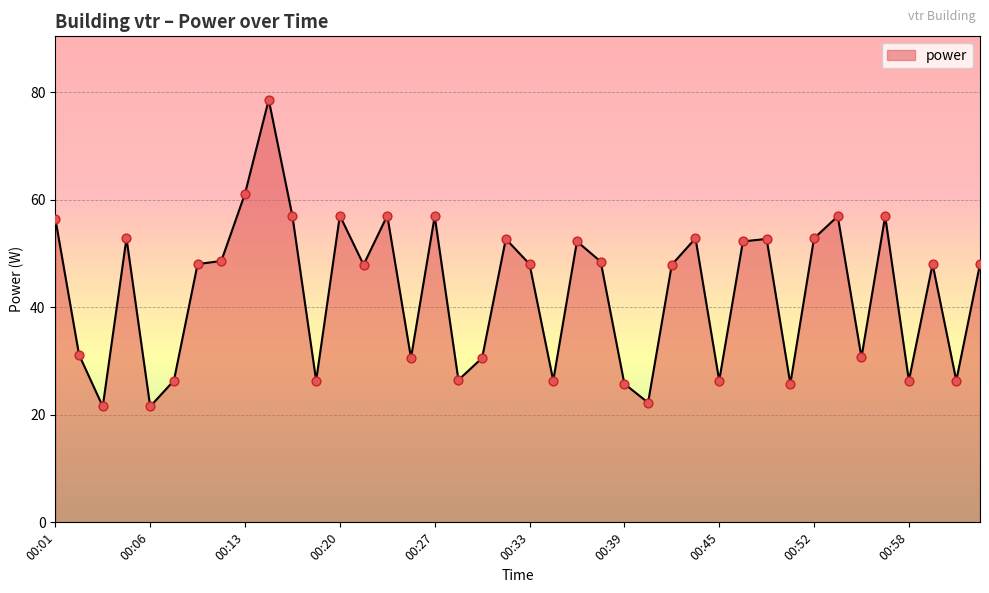

What is the difference between the maximum and minimum values?

57.1